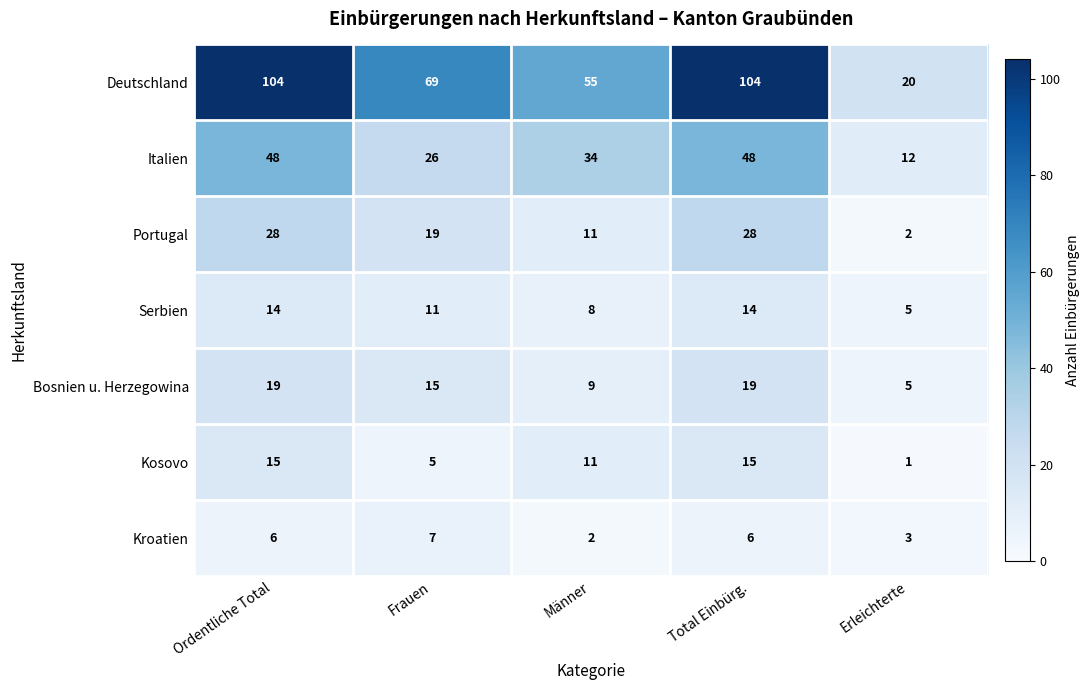

What is the spread (max minus min) of values at Erleichterte?

19